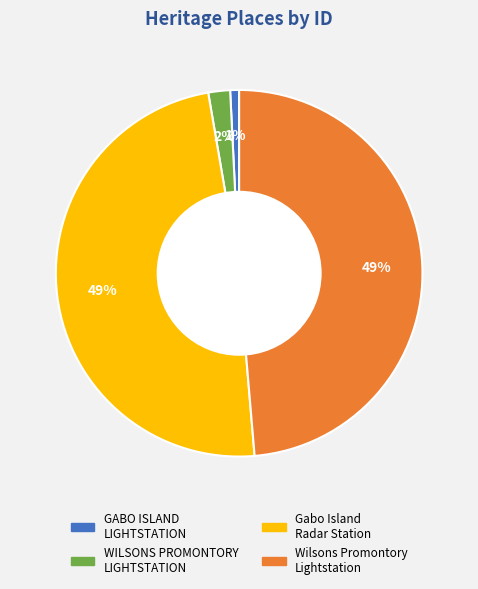

Is there a majority slice in this chart?

No